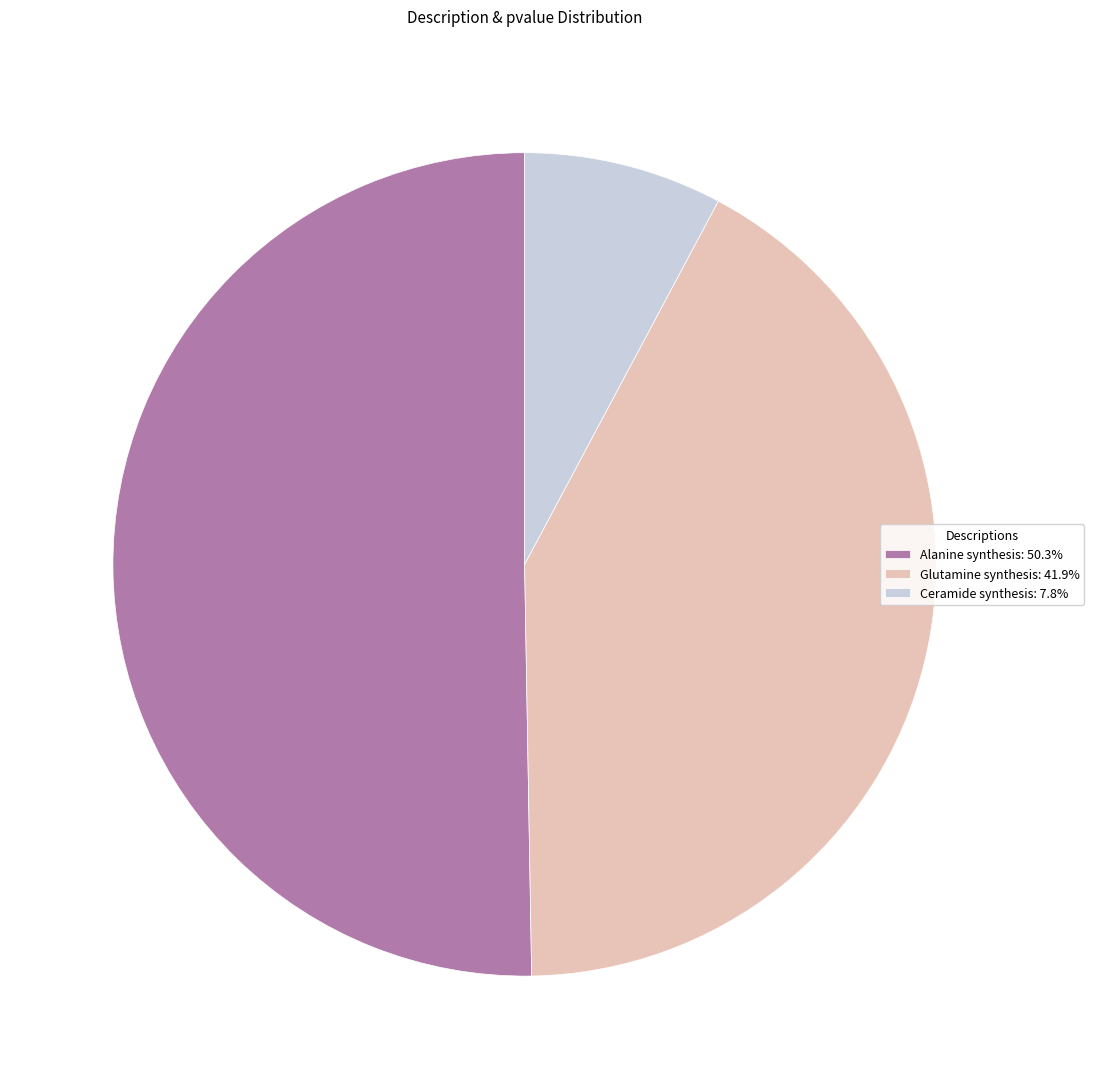

Does Glutamine synthesis: 41.9% represent more than half of the total?

No